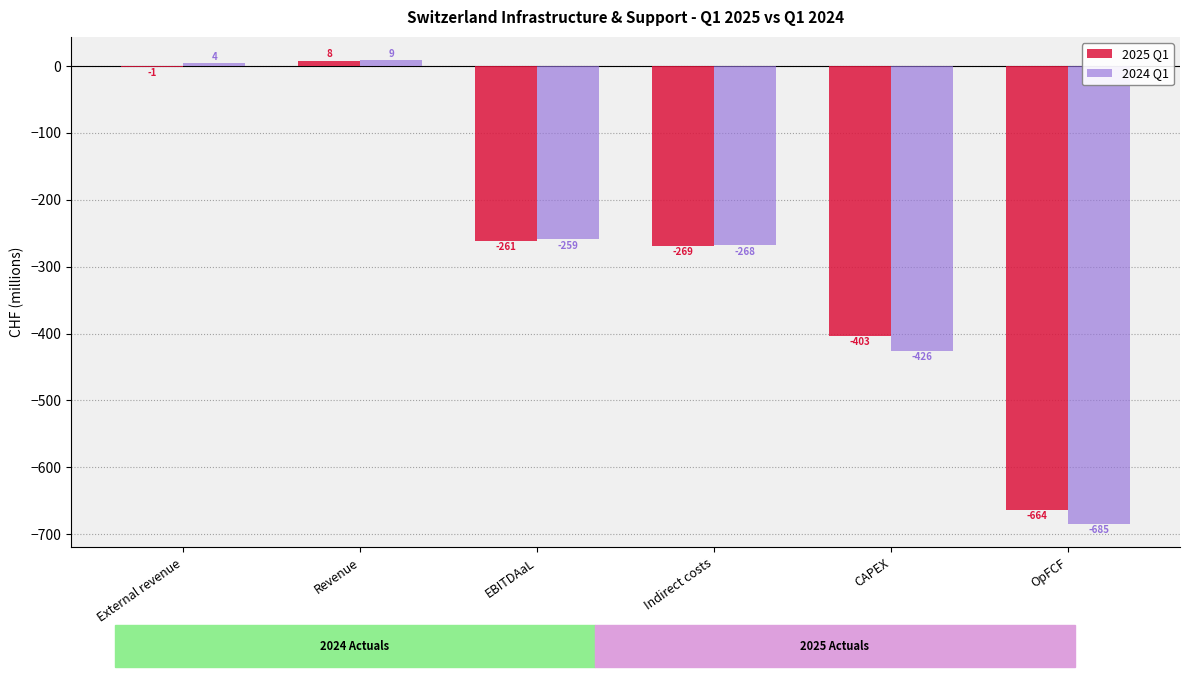

What value does the 2025 Q1 series have at OpFCF?

-664